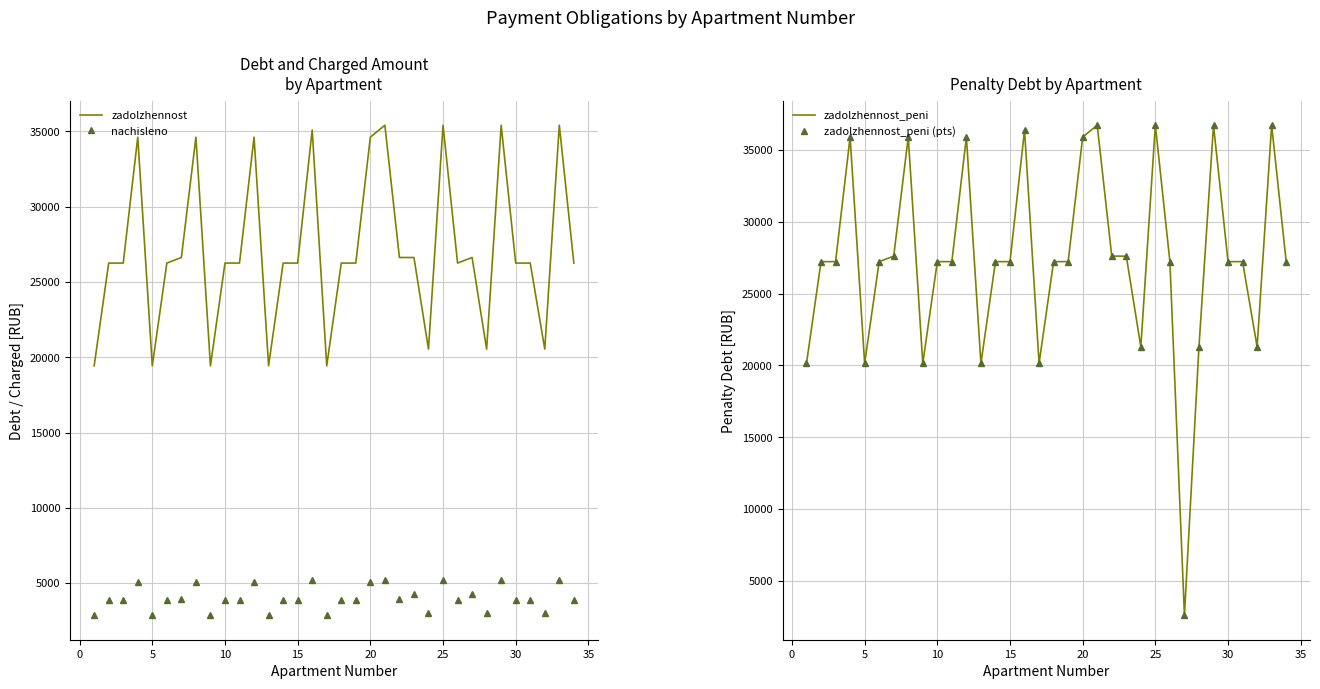

True or false: nachisleno and zadolzhennost intersect in this chart.

False